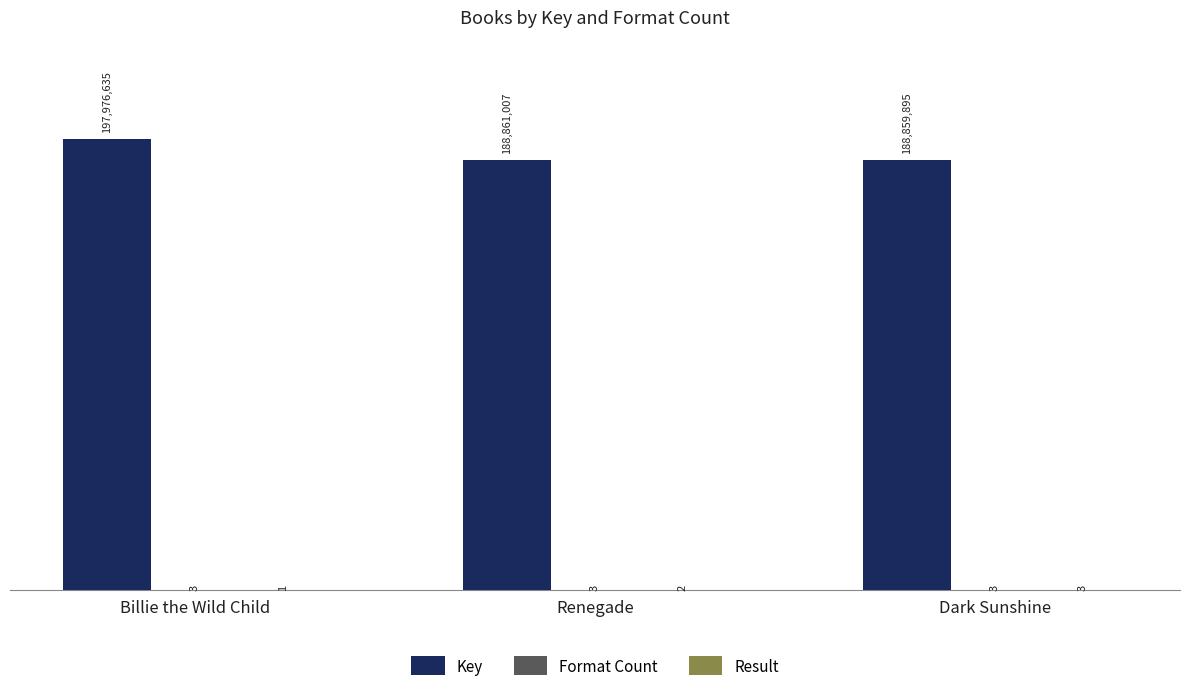

The Result series shows 2 at Renegade. True or false?

True